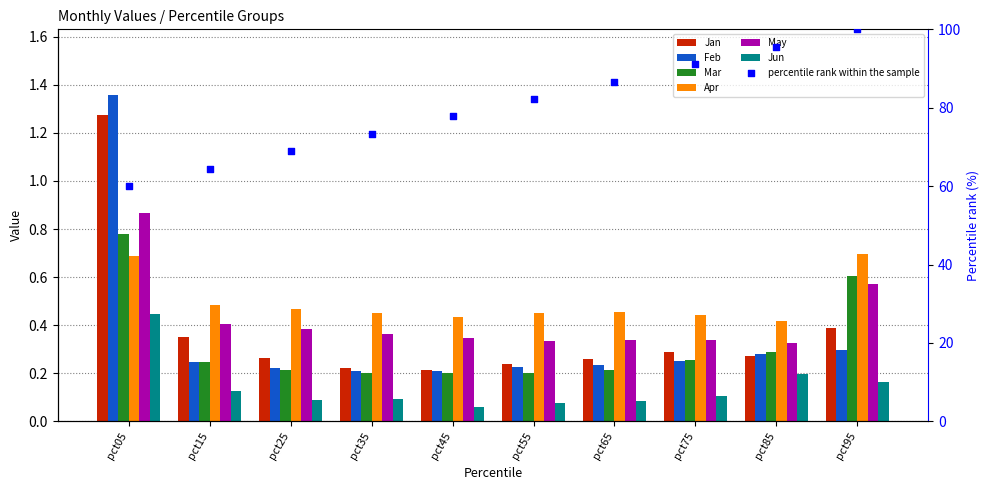

At which category is the sum across all series the highest?

pct05